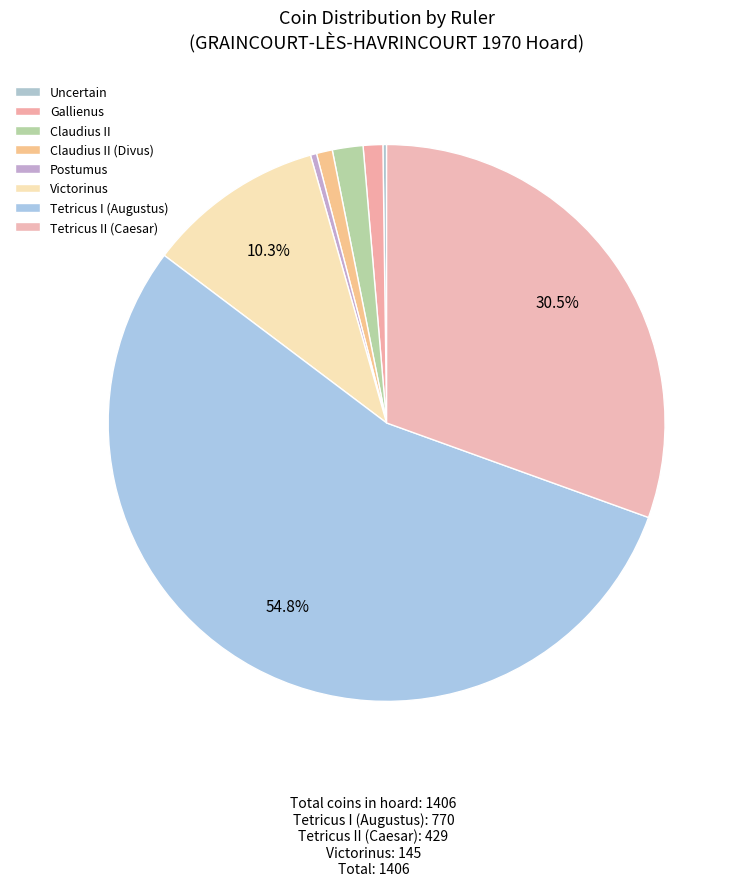

Rank the categories by value from highest to lowest.

Tetricus I (Augustus), Tetricus II (Caesar), Victorinus, Claudius II, Gallienus, Claudius II (Divus), Postumus, Uncertain